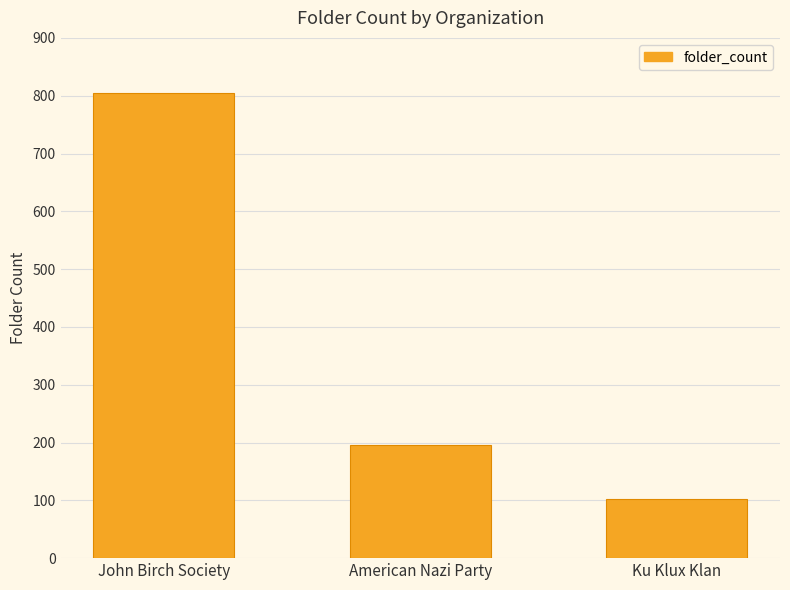

True or false: the data shows 196 at American Nazi Party.

True